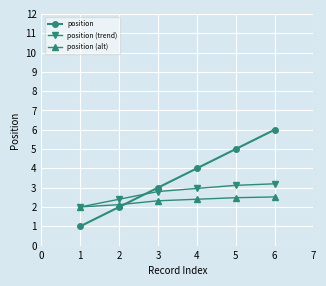

What value does the position (alt) series have at 4?

2.4